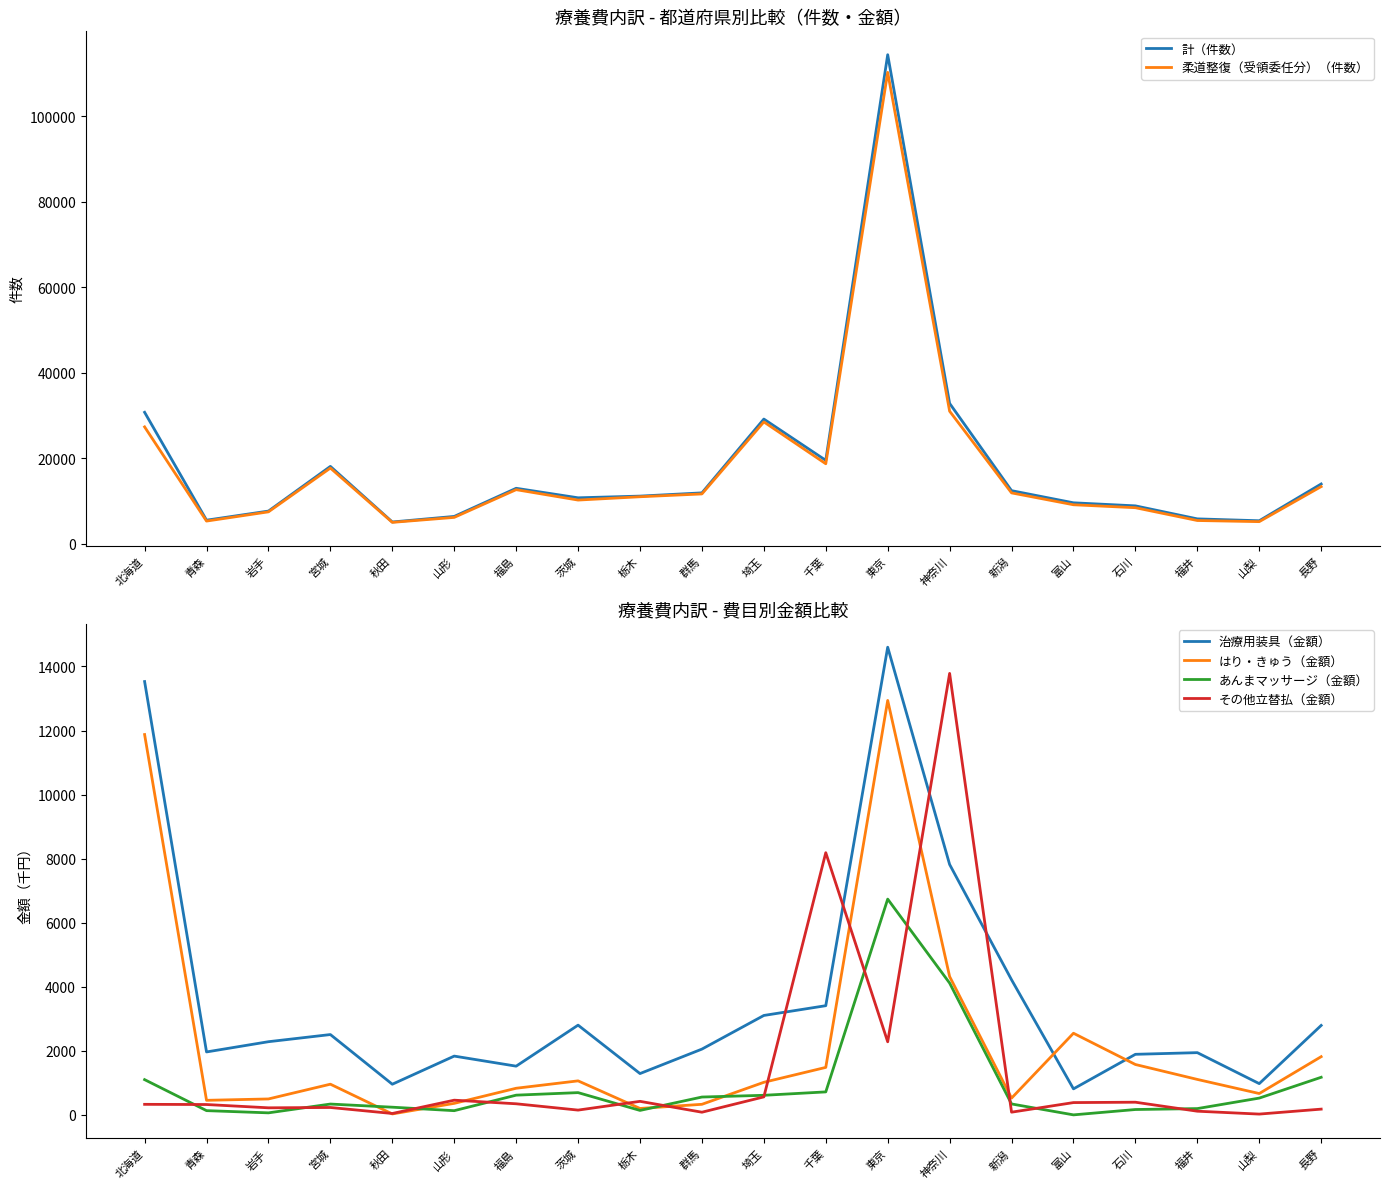

True or false: 柔道整復（受領委任分）（件数） and あんまマッサージ（金額） cross at least once.

False